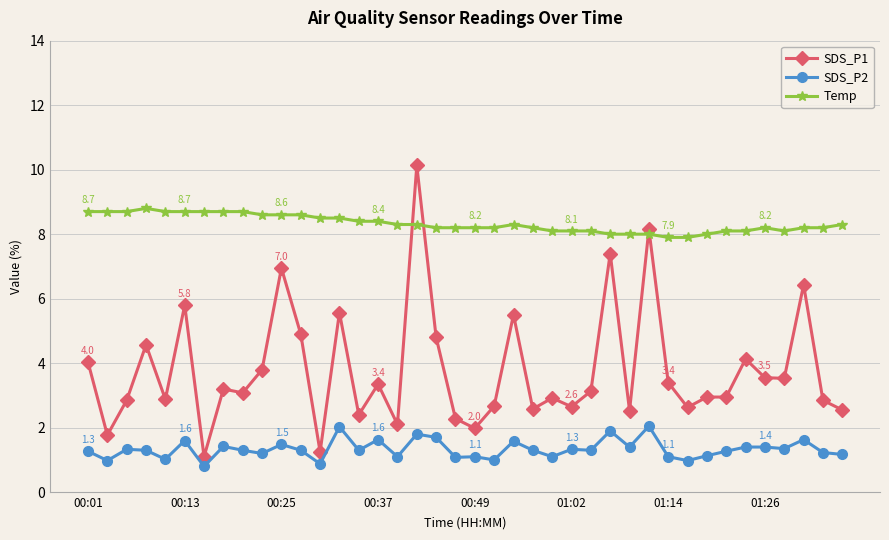

True or false: SDS_P2 has more than 2 points higher than both neighbors.

True